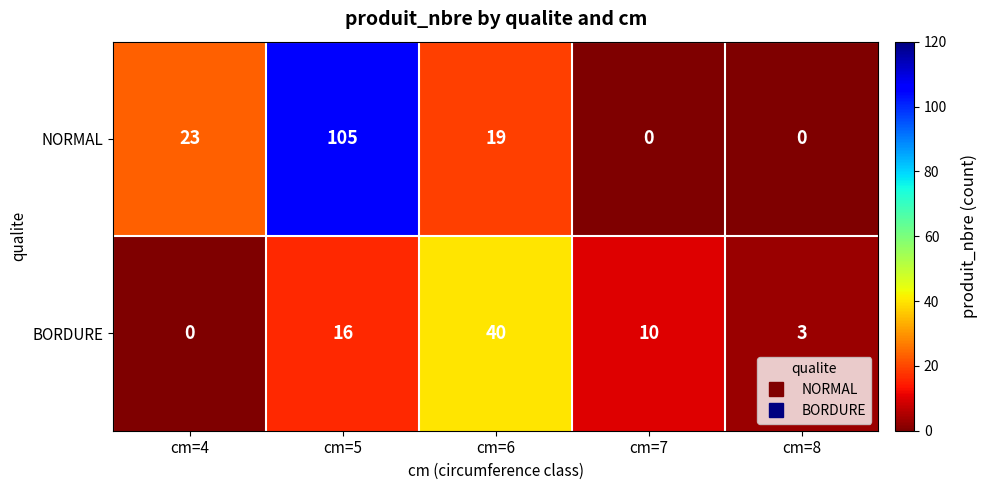

Rank the series by their maximum value, from lowest to highest.

BORDURE, NORMAL